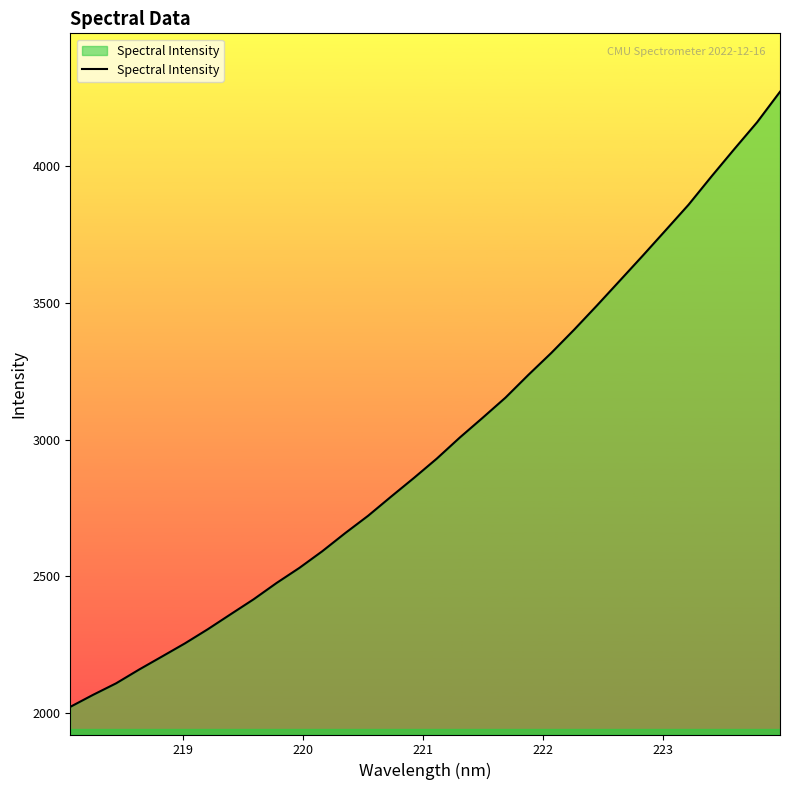

What is the smallest value displayed?

2022.4